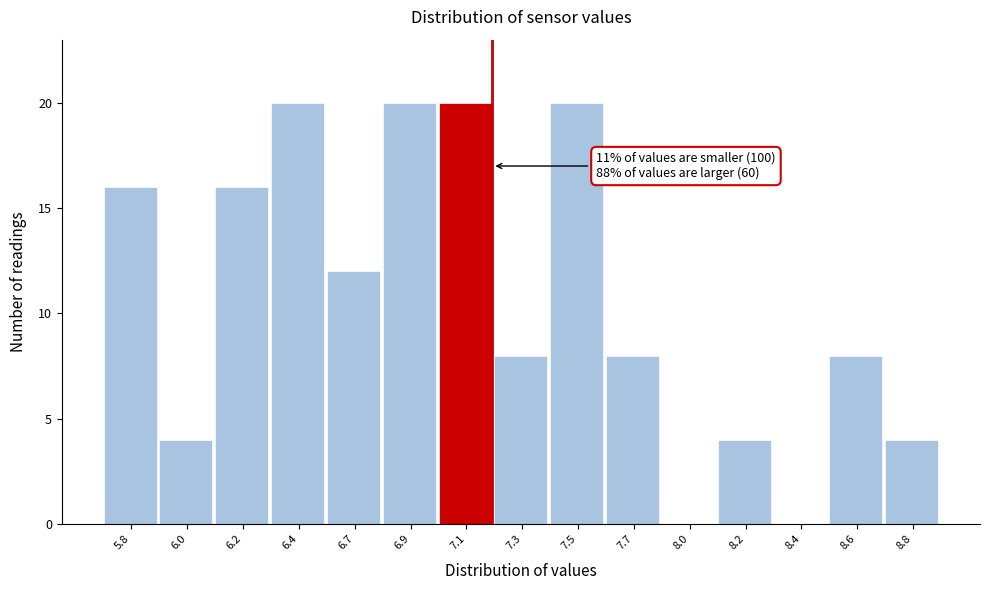

Reading right to left, what are all the values shown in this chart?

8.8=4	8.6=8	8.4=0	8.2=4	8.0=0	7.7=8	7.5=20	7.3=8	7.1=20	6.9=20	6.7=12	6.4=20	6.2=16	6.0=4	5.8=16